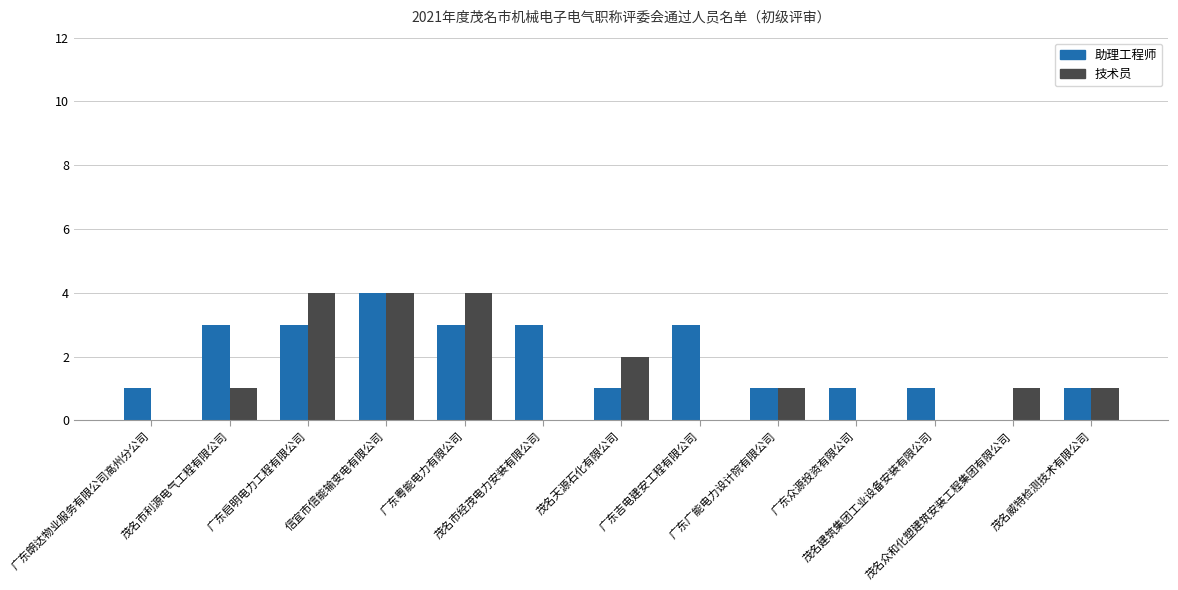

What is the maximum value for 助理工程师?

4